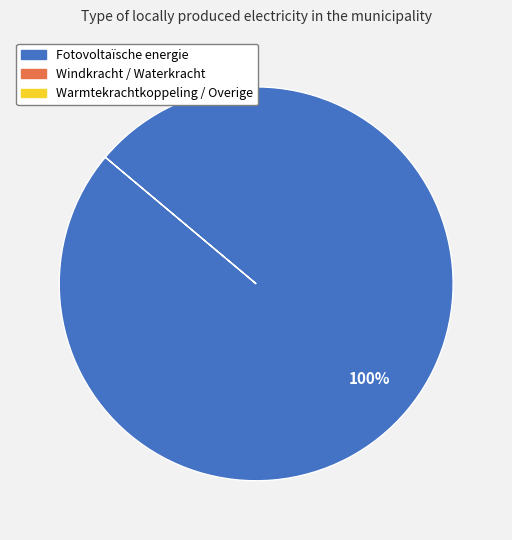

Does any single category account for the majority?

Yes